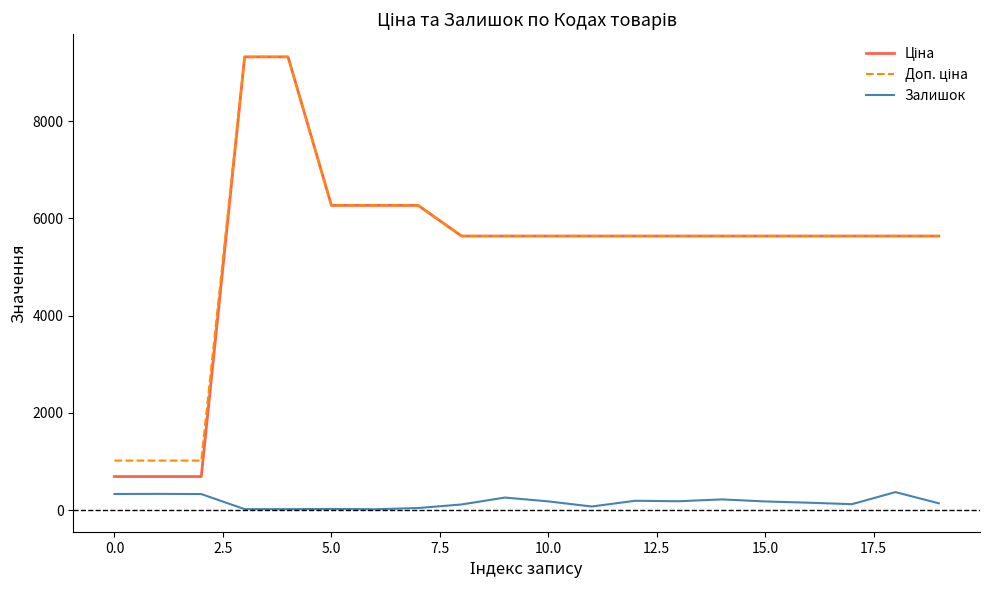

What is the greatest value displayed?

9321.4